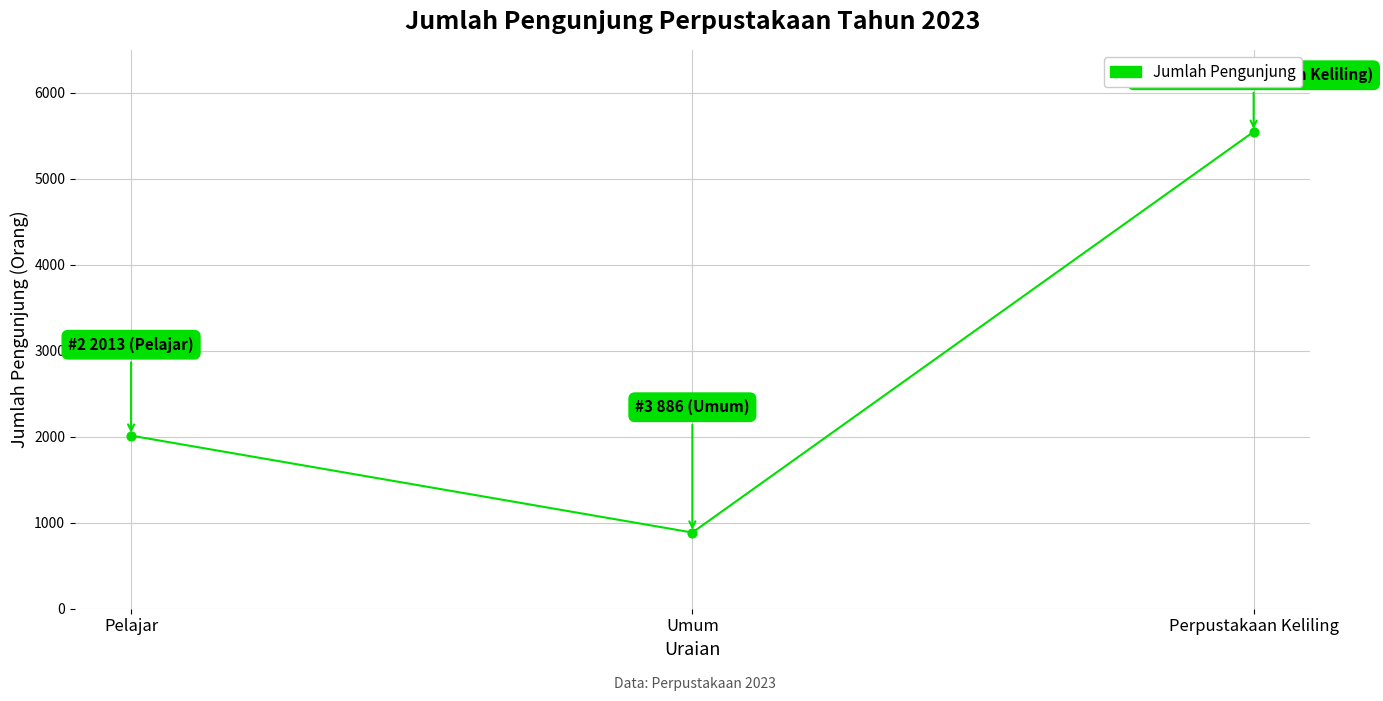

Which has a higher value, Umum or Perpustakaan Keliling?

Perpustakaan Keliling